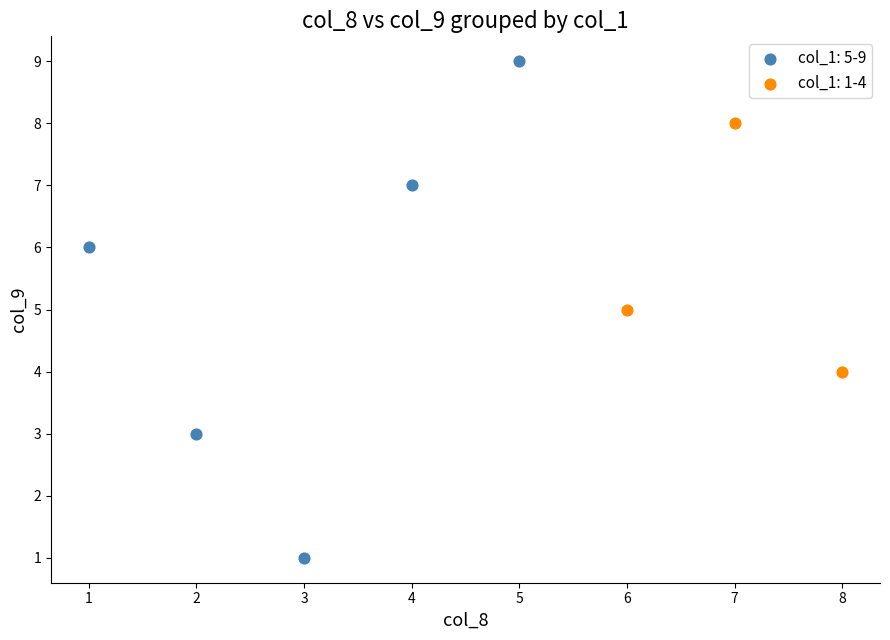

Which series has the largest Y range (max minus min)?

col_1: 5-9